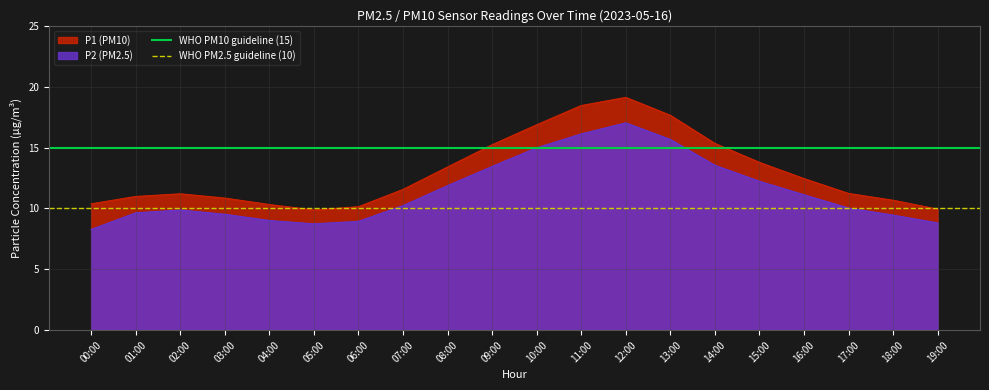

What is the minimum value for WHO PM2.5 guideline (10)?

10